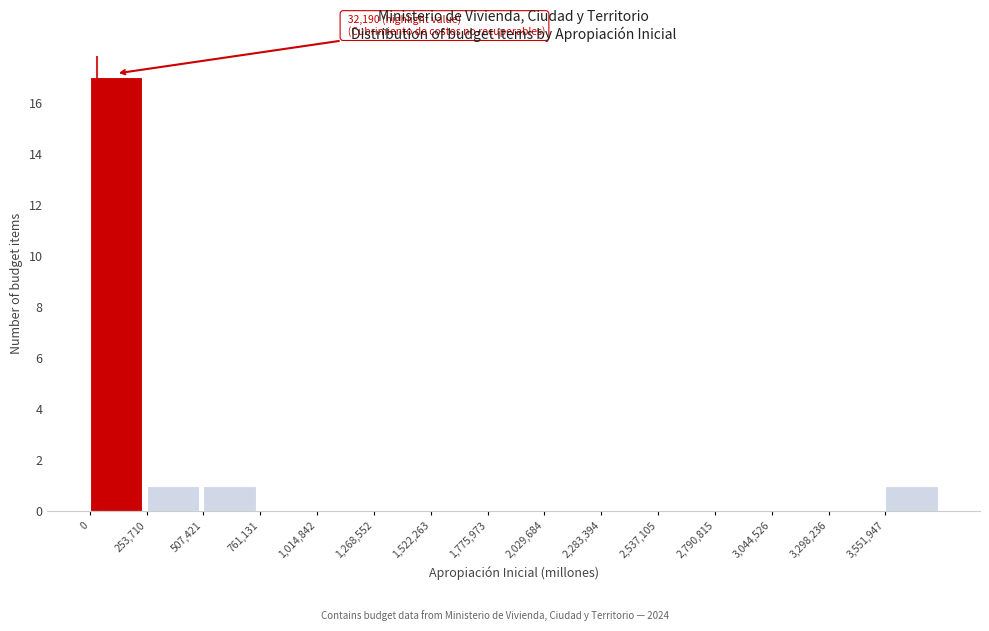

Reading left to right, what are all the values shown in this chart?

0=17	253,710=1	507,421=1	761,131=0	1,014,842=0	1,268,552=0	1,522,263=0	1,775,973=0	2,029,684=0	2,283,394=0	2,537,105=0	2,790,815=0	3,044,526=0	3,298,236=0	3,551,947=1